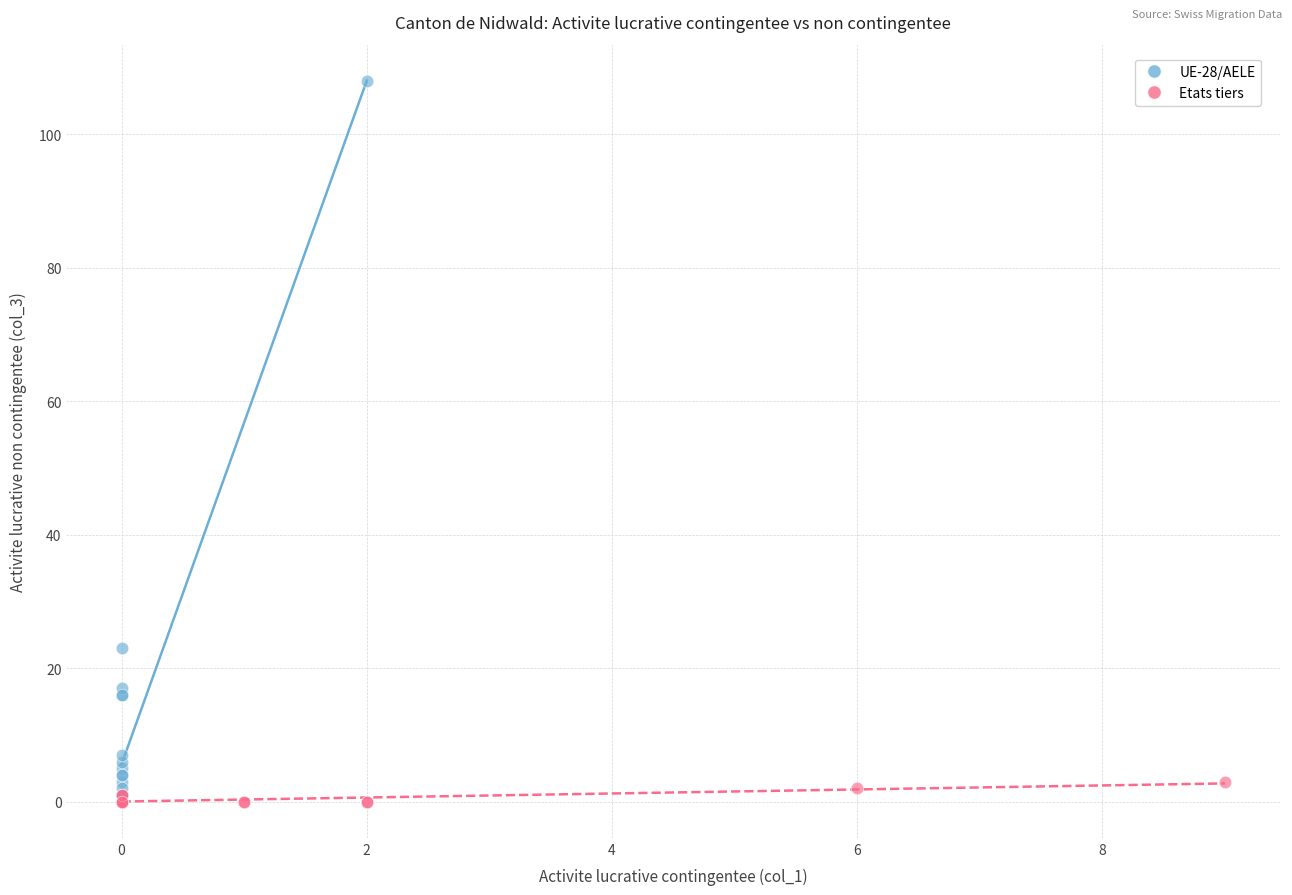

What are all the series names shown in the legend?

UE-28/AELE, Etats tiers